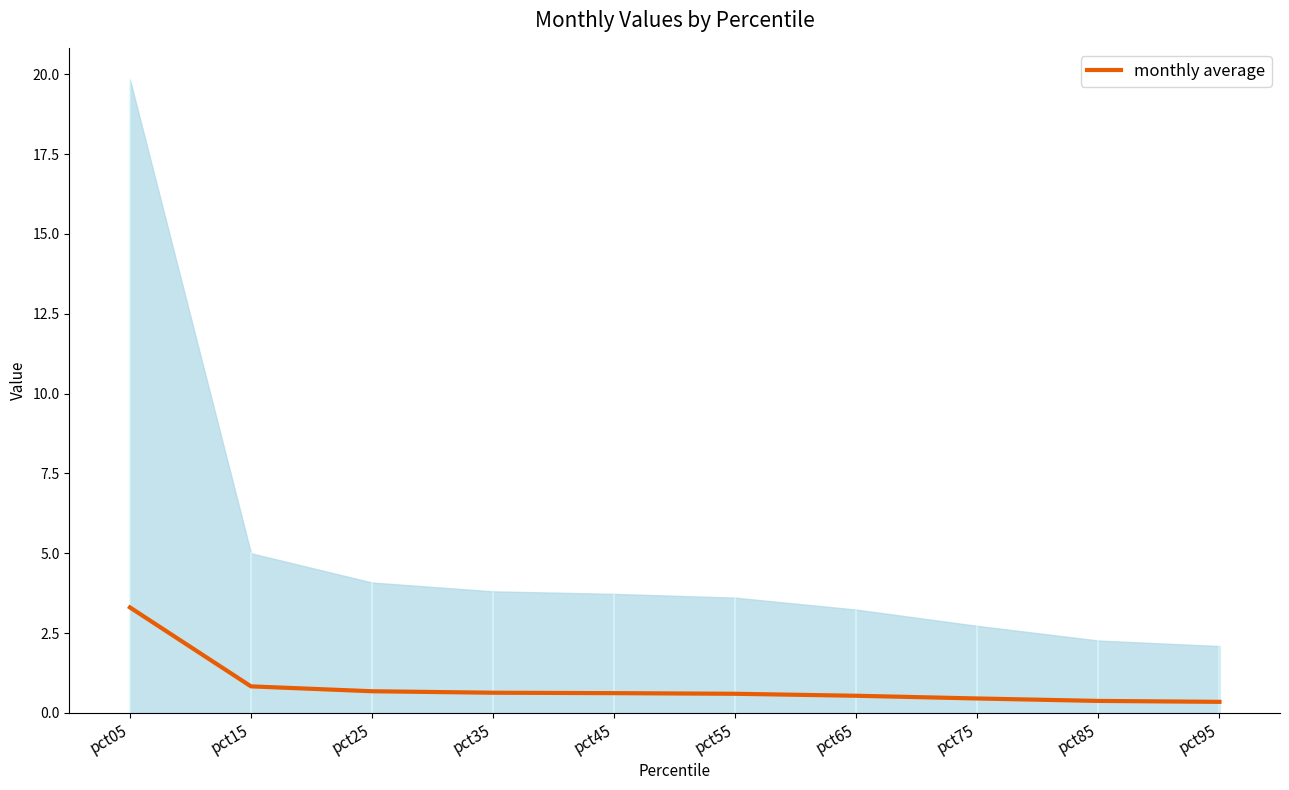

True or false: the data has more than 0 interior local peaks.

False